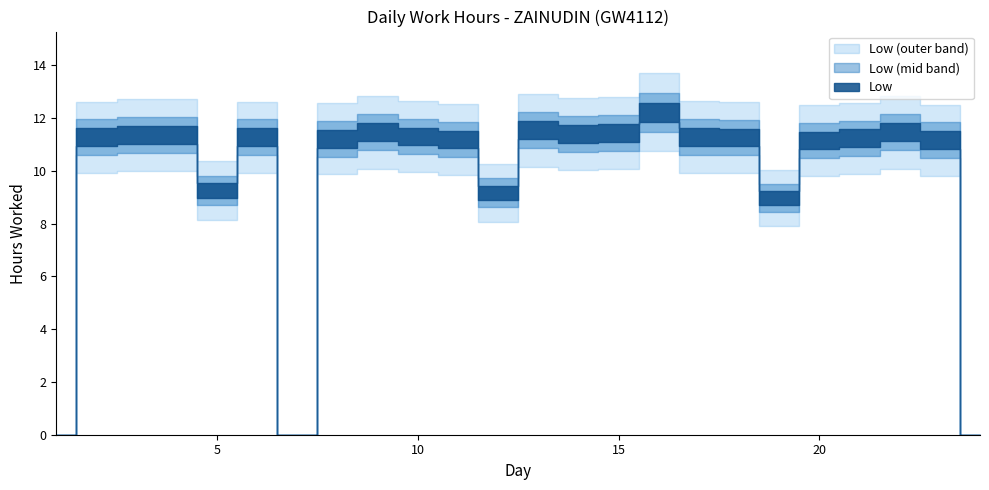

Where is the first local minimum?

5